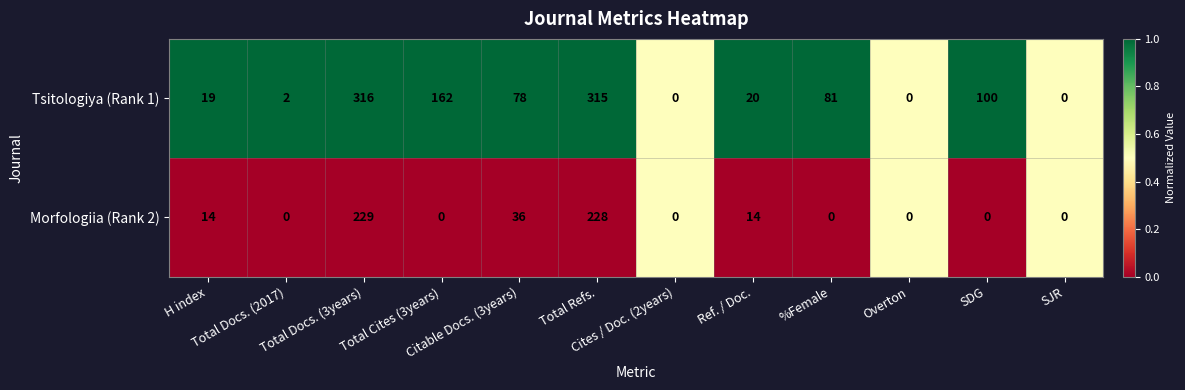

What is the maximum value shown in the chart?

316